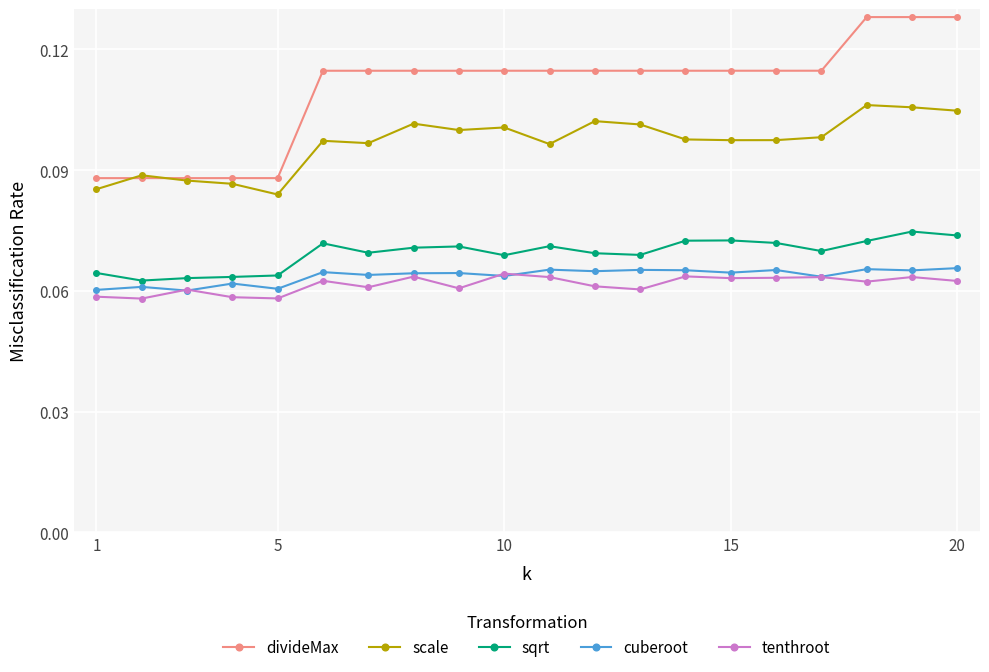

Which series has the largest range (max minus min)?

divideMax